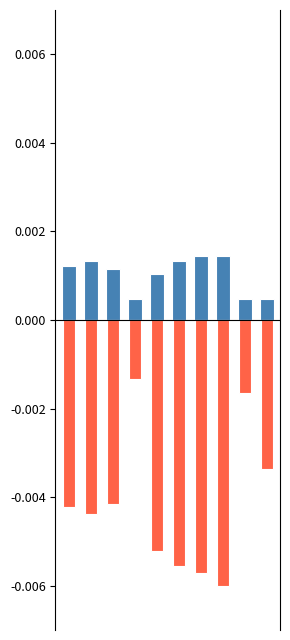

List the series in order of their peak value, lowest first.

Tg, WBGT